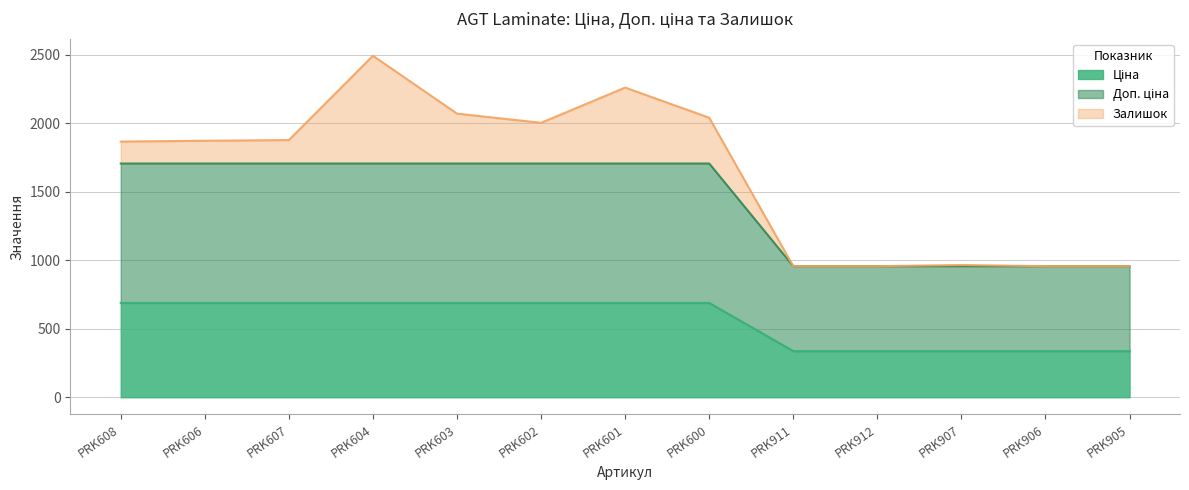

What is the total value across all series at PRK906?

956.4